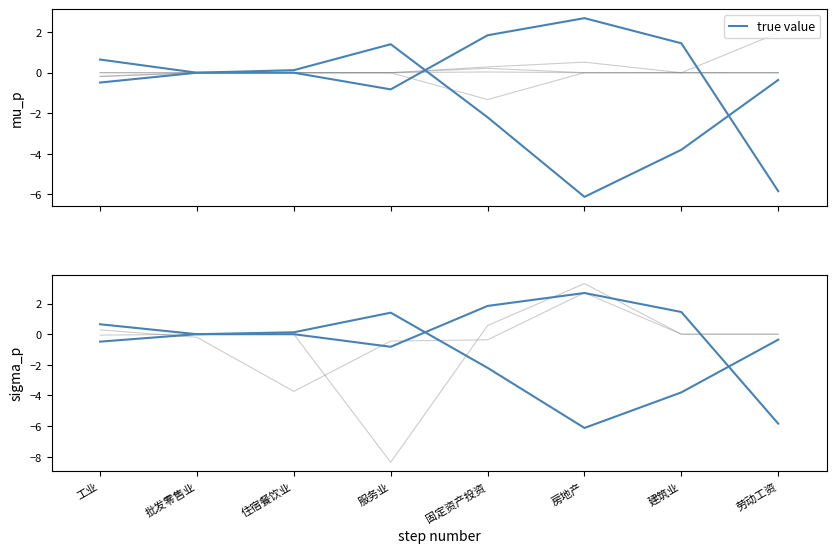

Count the number of data series in this chart.

6